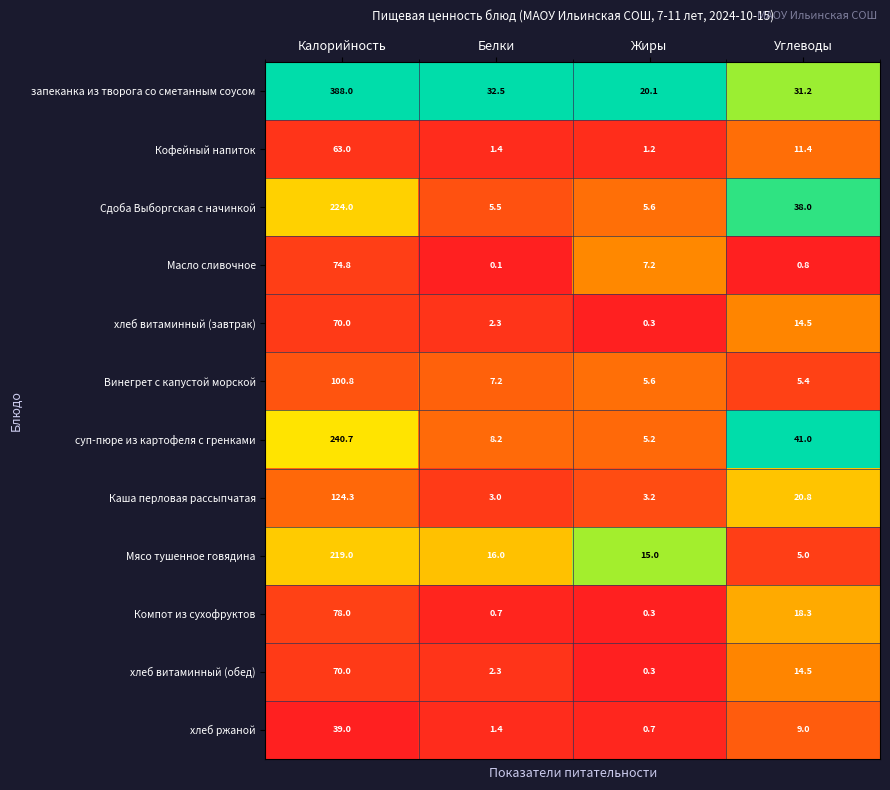

At which label does хлеб витаминный (обед) first exceed 14?

Калорийность